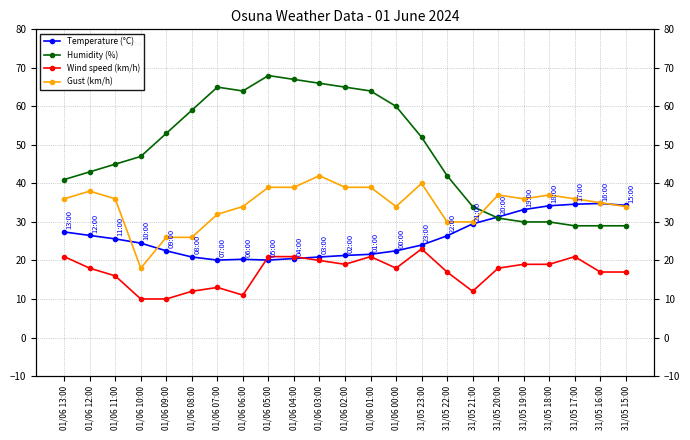

How many lines are shown in the chart?

4